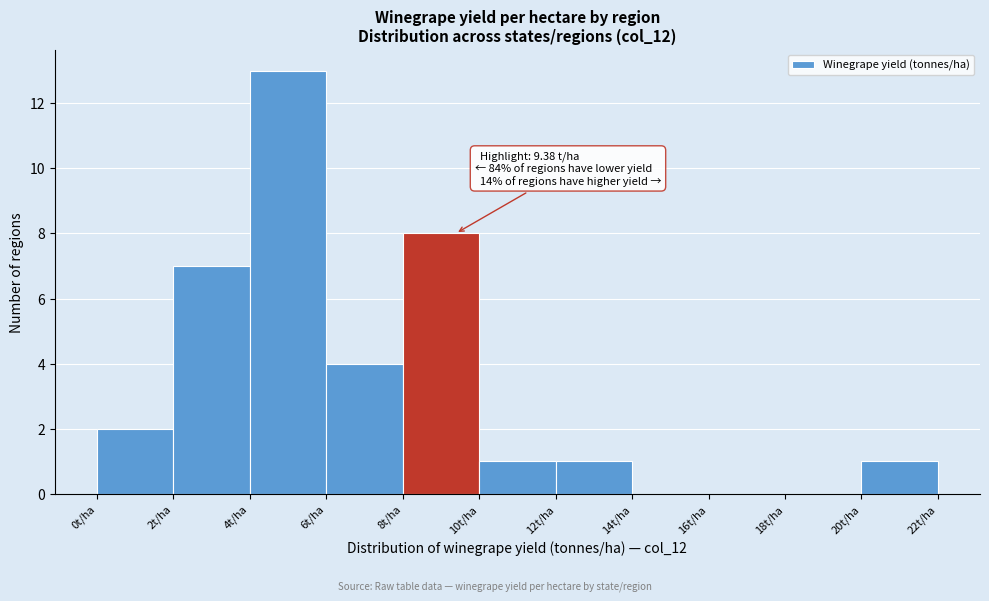

Over which range of the x-axis is the bar tallest?

4 to 6